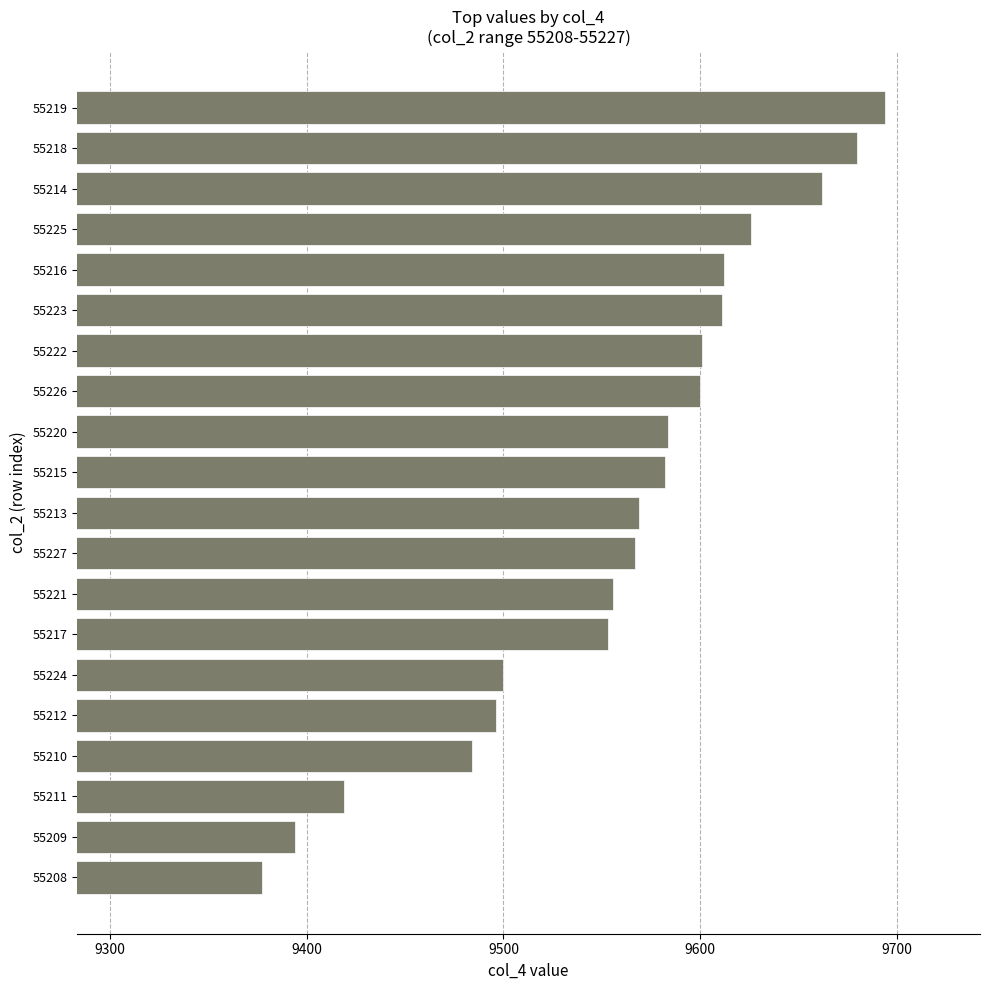

What is the change in value from 55211 to 55225?

+207